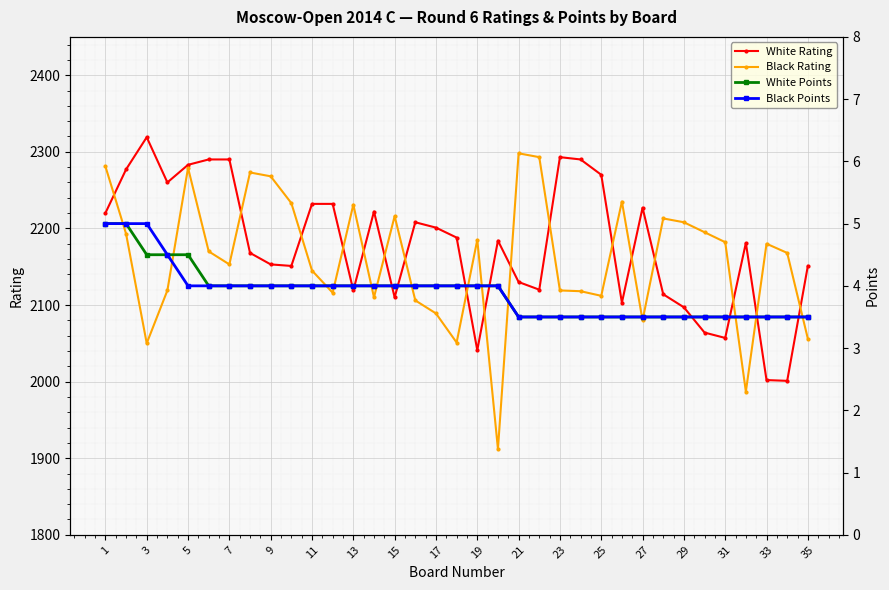

Reading right to left, what are all the values shown in this chart?

White Rating: 2151.0	2001.0	2002.0	2181.0	2057.0	2064.0	2097.0	2114.0	2227.0	2103.0	2270.0	2290.0	2293.0	2120.0	2130.0	2184.0	2041.0	2188.0	2201.0	2208.0	2110.0	2222.0	2119.0	2232.0	2232.0	2151.0	2153.0	2168.0	2290.0	2290.0	2283.0	2260.0	2319.0	2277.0	2220.0
Black Rating: 2056.0	2168.0	2180.0	1987.0	2182.0	2195.0	2208.0	2213.0	2080.0	2235.0	2112.0	2118.0	2119.0	2293.0	2298.0	1912.0	2185.0	2051.0	2089.0	2106.0	2216.0	2110.0	2231.0	2116.0	2145.0	2233.0	2268.0	2273.0	2153.0	2170.0	2279.0	2119.0	2050.0	2193.0	2281.0
White Points: 3.5	3.5	3.5	3.5	3.5	3.5	3.5	3.5	3.5	3.5	3.5	3.5	3.5	3.5	3.5	4.0	4.0	4.0	4.0	4.0	4.0	4.0	4.0	4.0	4.0	4.0	4.0	4.0	4.0	4.0	4.5	4.5	4.5	5.0	5.0
Black Points: 3.5	3.5	3.5	3.5	3.5	3.5	3.5	3.5	3.5	3.5	3.5	3.5	3.5	3.5	3.5	4.0	4.0	4.0	4.0	4.0	4.0	4.0	4.0	4.0	4.0	4.0	4.0	4.0	4.0	4.0	4.0	4.5	5.0	5.0	5.0